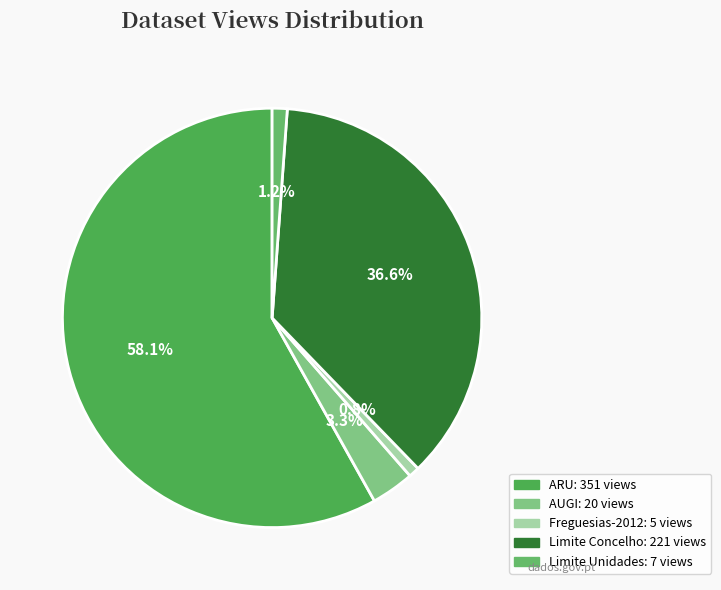

How many segments does this pie chart have?

5